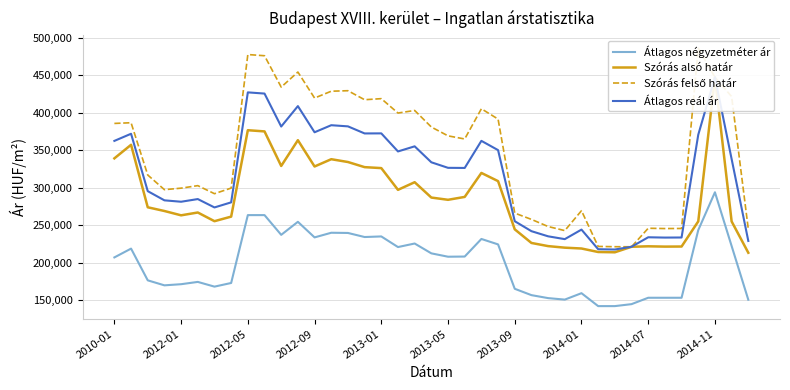

Which category has the lowest value in the Átlagos négyzetméter ár series?

29